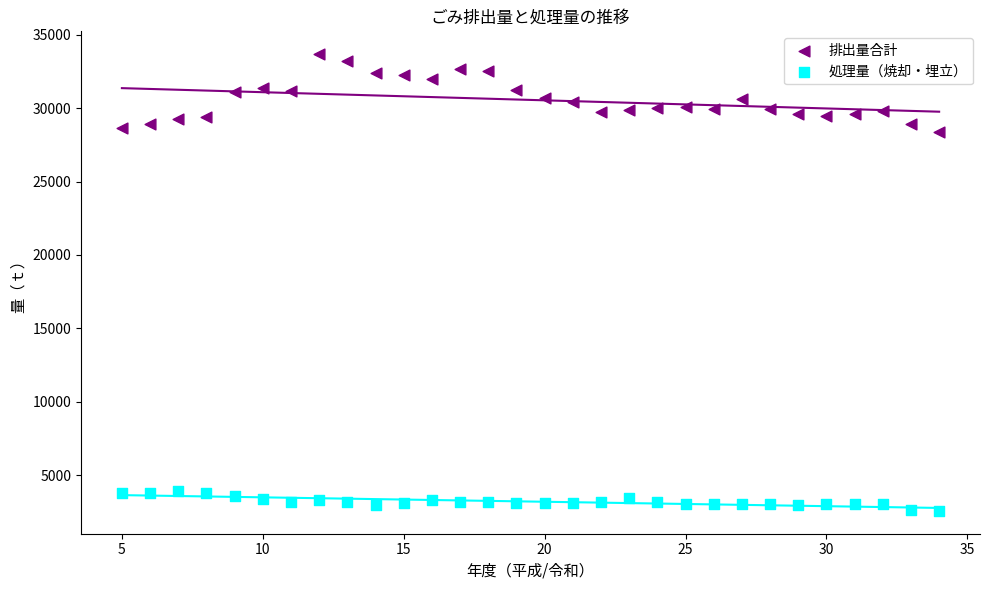

Which series reaches the minimum Y coordinate?

処理量（焼却・埋立）